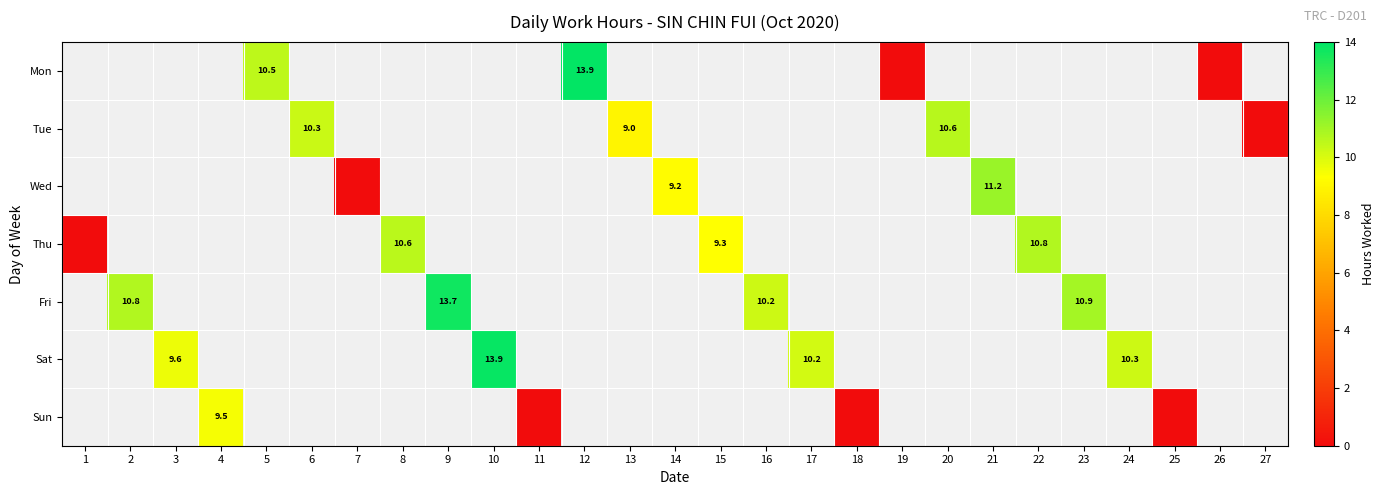

The value of Thu at 15 is 9.3. True or false?

True